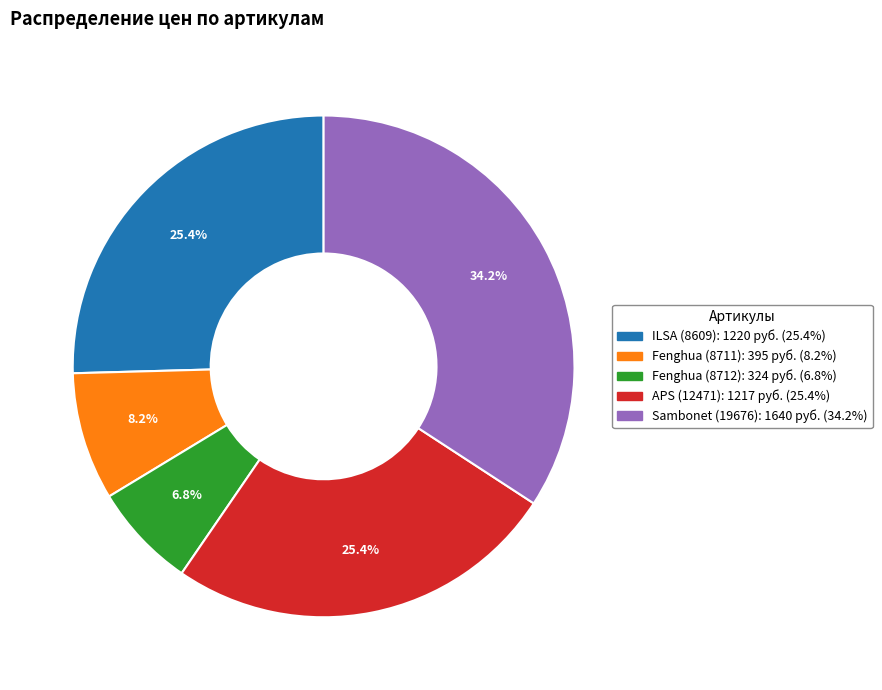

Does any single category account for the majority?

No